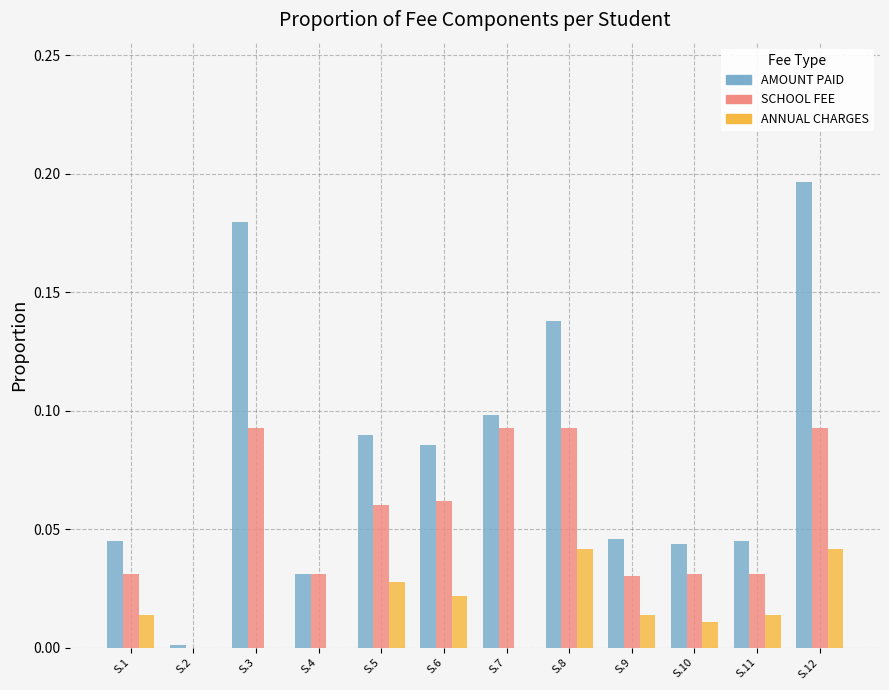

Where is AMOUNT PAID nearest to the value 0?

S.2